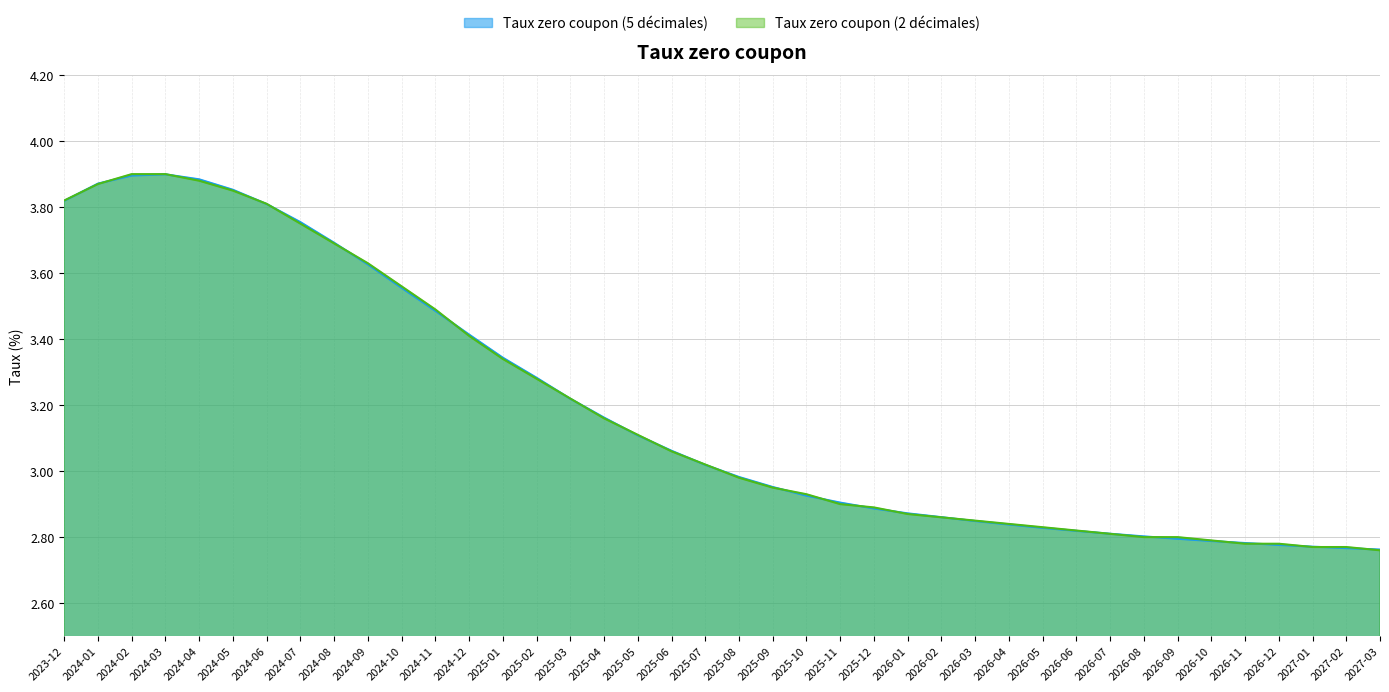

Reading left to right, extract all data points from this chart.

Taux zero coupon (5 décimales): 3.8	3.9	3.9	3.9	3.9	3.9	3.8	3.8	3.7	3.6	3.6	3.5	3.4	3.3	3.3	3.2	3.2	3.1	3.1	3.0	3.0	3.0	2.9	2.9	2.9	2.9	2.9	2.8	2.8	2.8	2.8	2.8	2.8	2.8	2.8	2.8	2.8	2.8	2.8	2.8
Taux zero coupon (2 décimales): 3.8	3.9	3.9	3.9	3.9	3.9	3.8	3.8	3.7	3.6	3.6	3.5	3.4	3.3	3.3	3.2	3.2	3.1	3.1	3.0	3.0	3.0	2.9	2.9	2.9	2.9	2.9	2.9	2.8	2.8	2.8	2.8	2.8	2.8	2.8	2.8	2.8	2.8	2.8	2.8